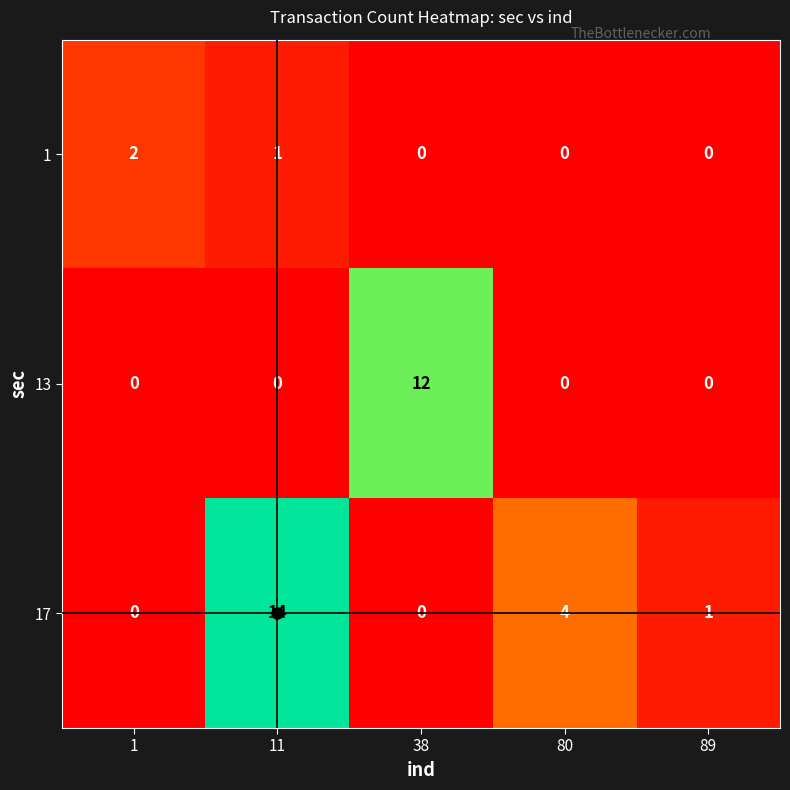

The value of 1 at 89 is -1. True or false?

False